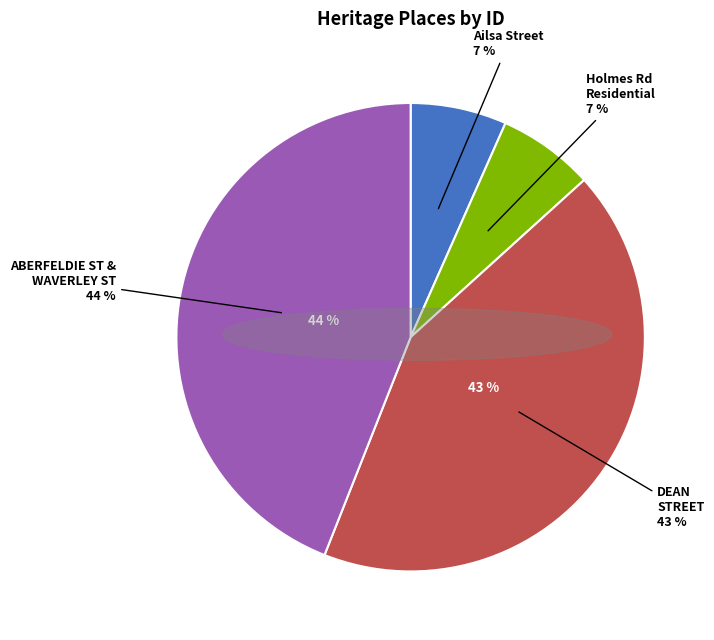

Does any single category account for the majority?

No